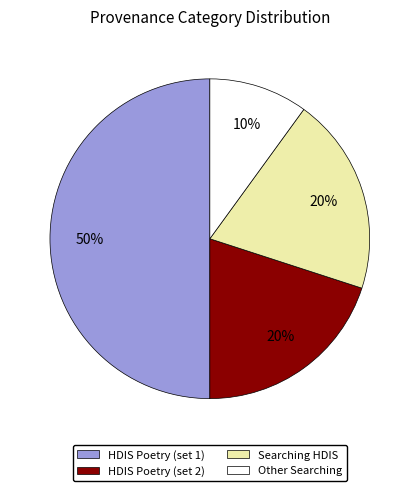

Combined, do HDIS Poetry (set 2) and HDIS Poetry (set 1) account for over 50%?

Yes